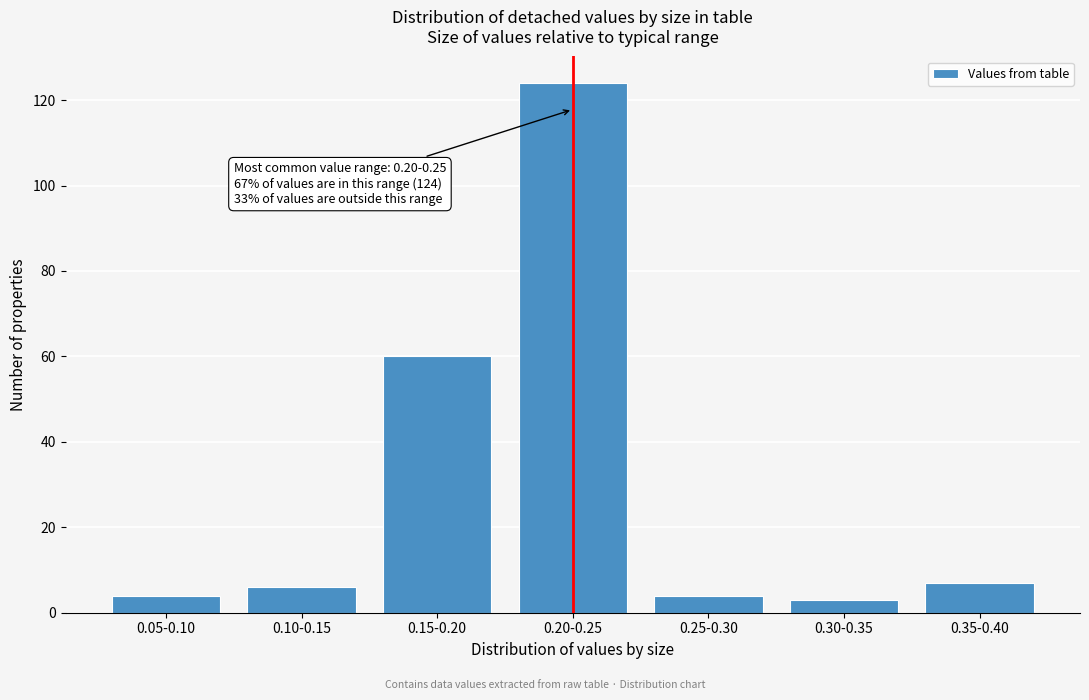

Reading left to right, transcribe all the data shown in this chart.

0.05-0.10=4	0.10-0.15=6	0.15-0.20=60	0.20-0.25=124	0.25-0.30=4	0.30-0.35=3	0.35-0.40=7